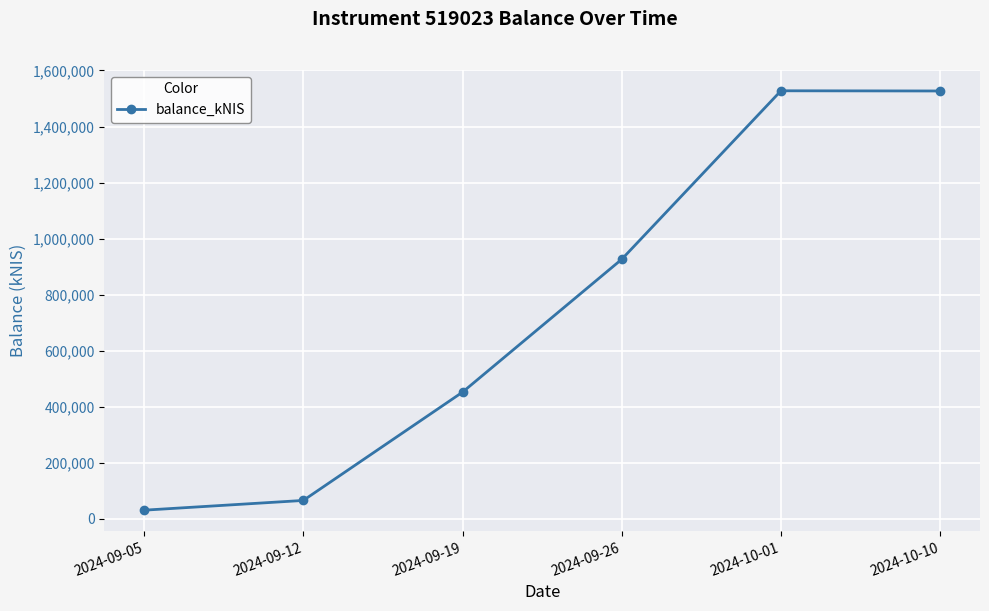

What is the minimum value shown in the chart?

30269.8